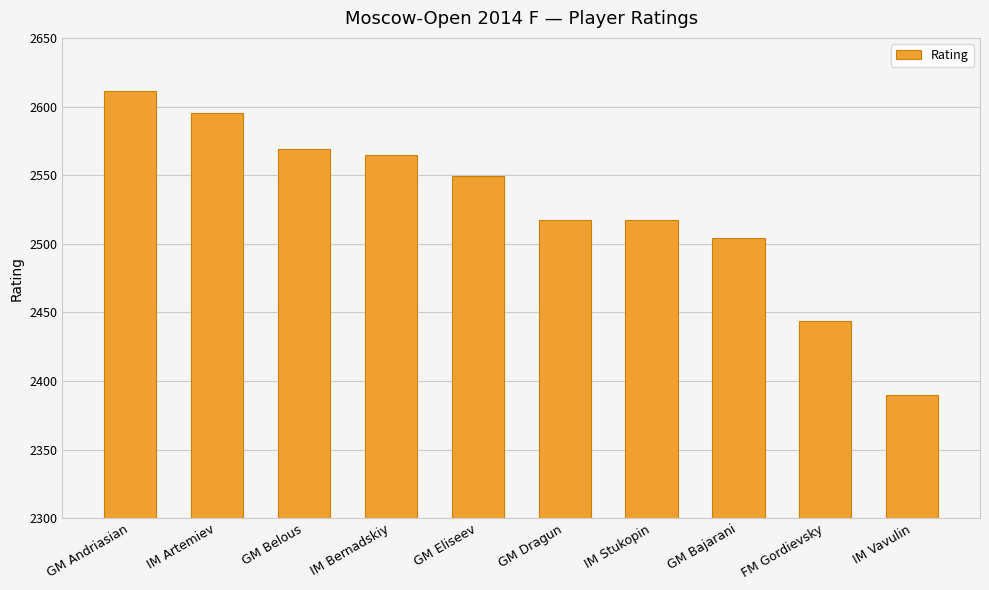

Is it true that the value at IM Vavulin is 4020?

False